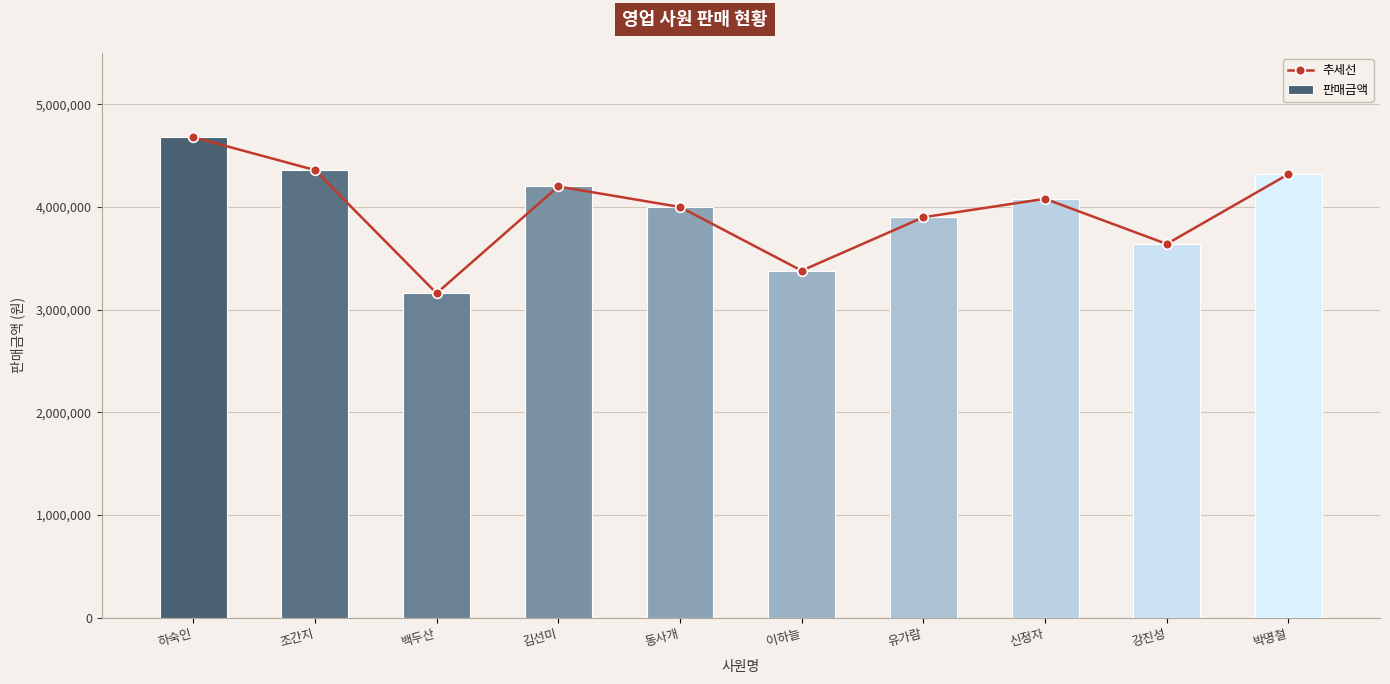

Between 동사개 and 이하늘, which series saw the biggest shift?

추세선